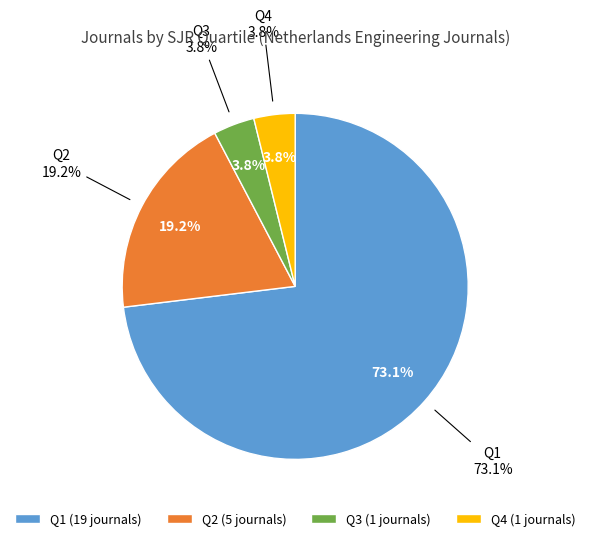

To the nearest percent, what portion does Q4 represent?

4%